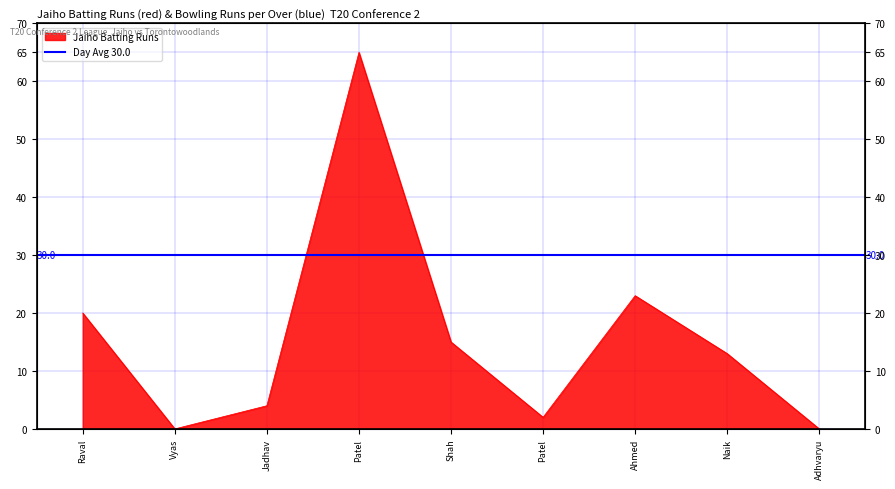

True or false: the data shows 3 at Naik.

False